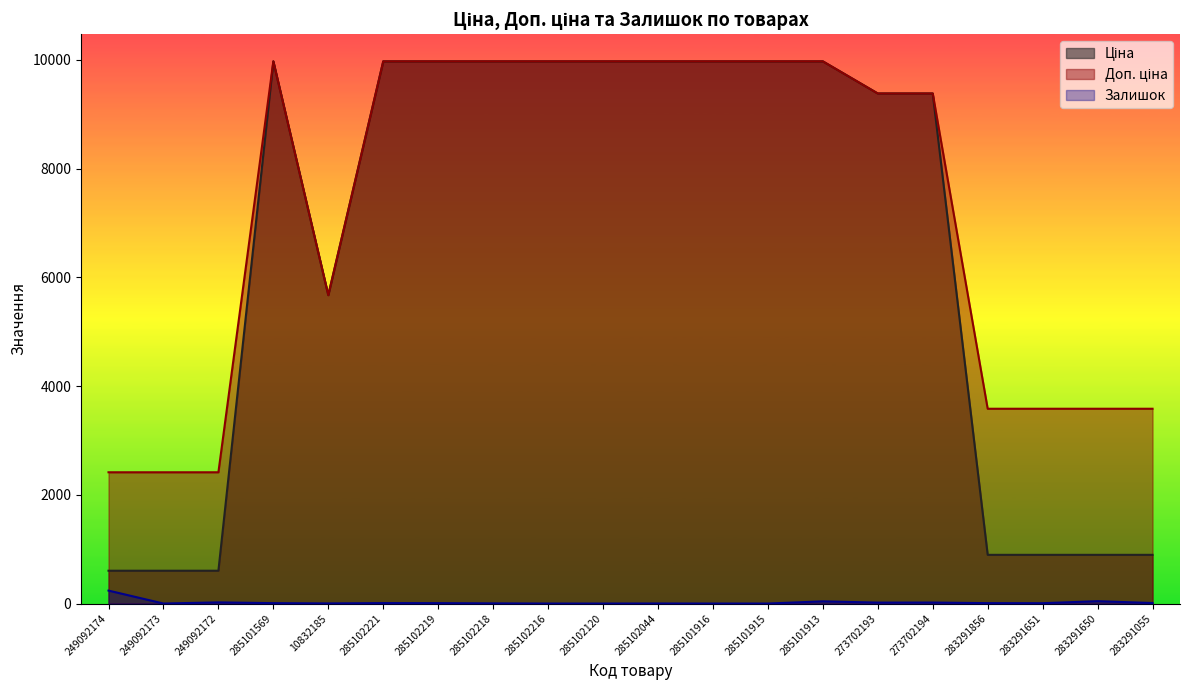

Which series has the largest range (max minus min)?

Ціна